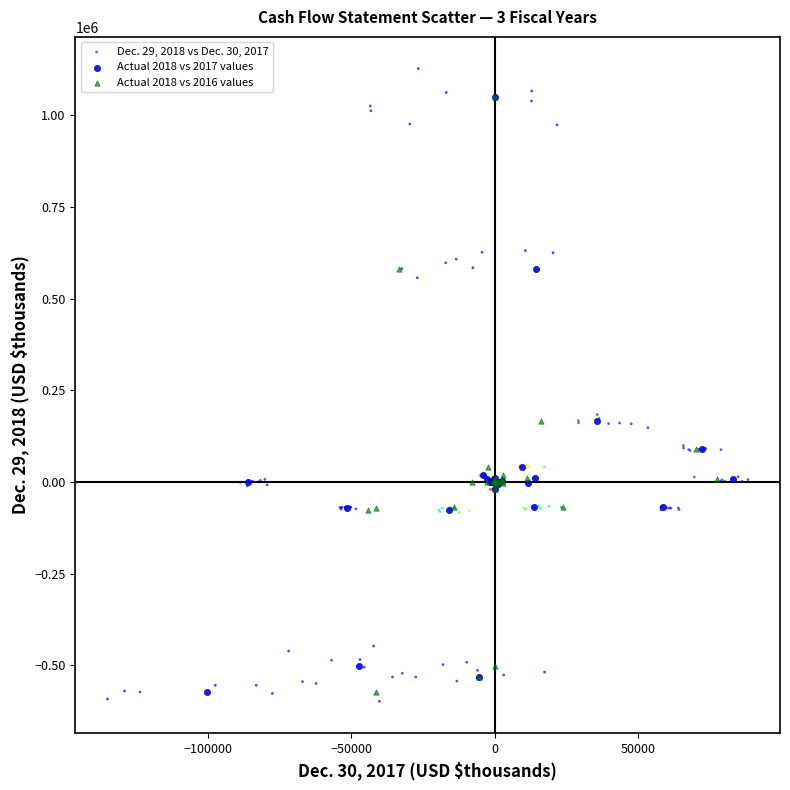

Which series has the largest Y range (max minus min)?

Dec. 29, 2018 vs Dec. 30, 2017